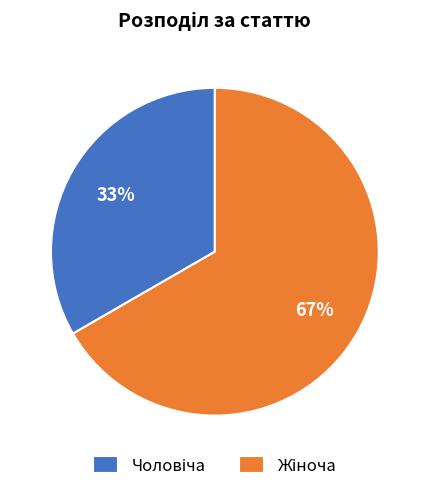

Does any single category account for the majority?

Yes